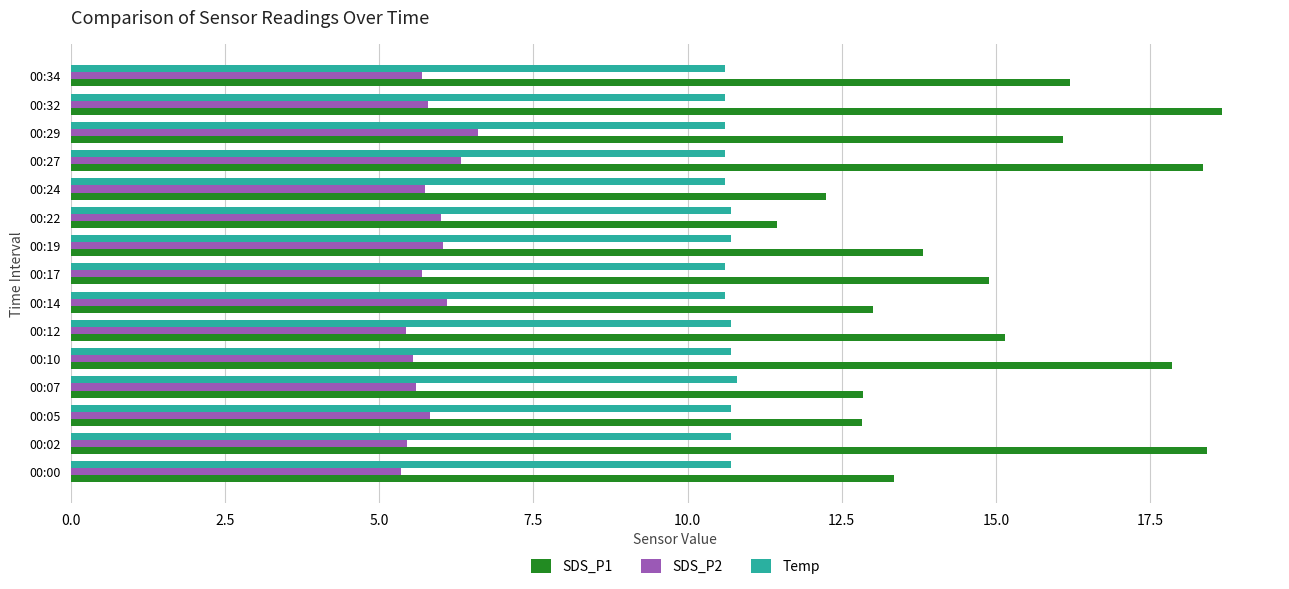

True or false: Temp has a value of 10.7 at 00:12.

True